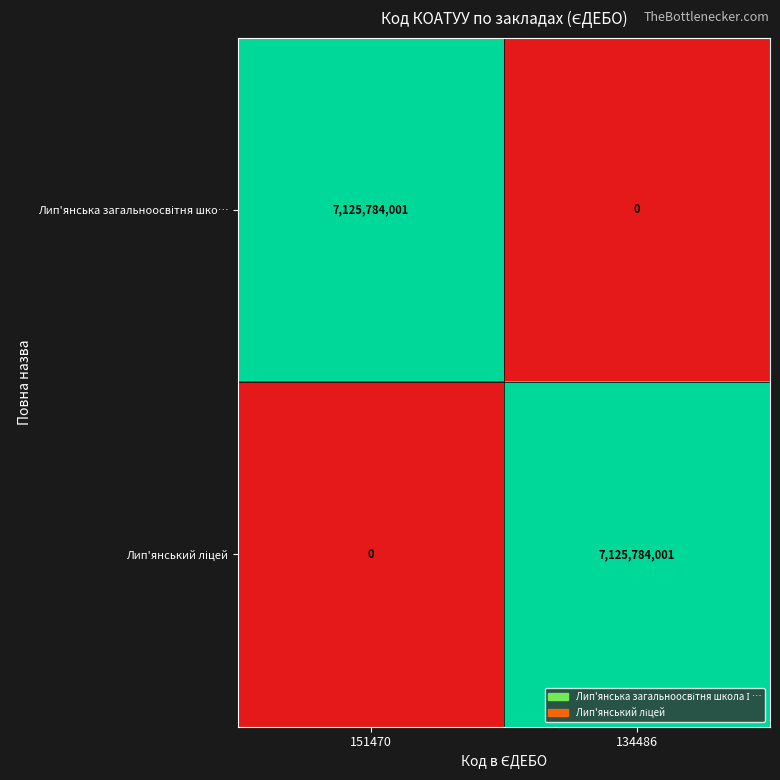

What is the maximum value shown in the chart?

7125784001